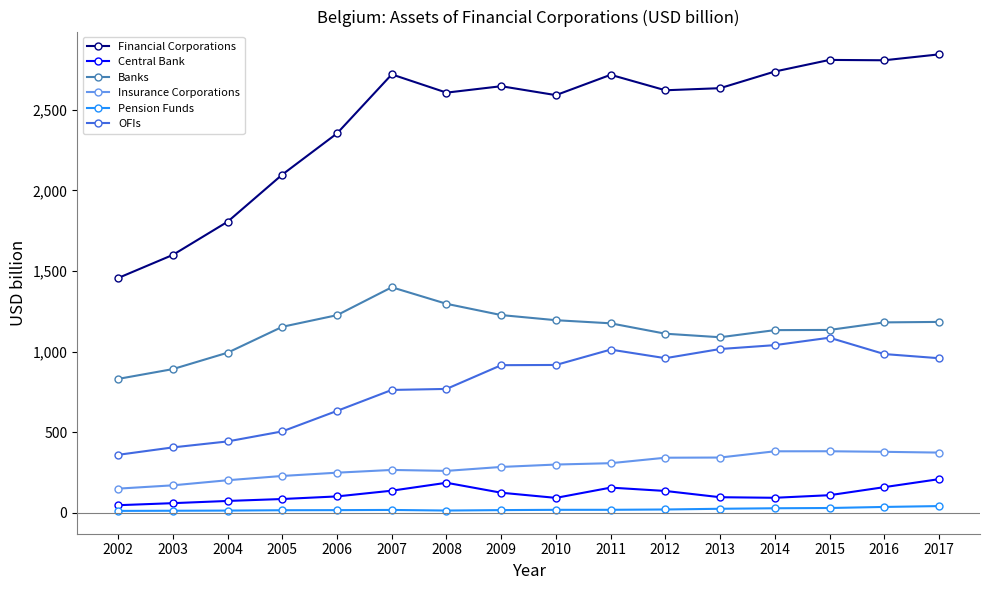

What is the lowest value of the Insurance Corporations series?

148.6